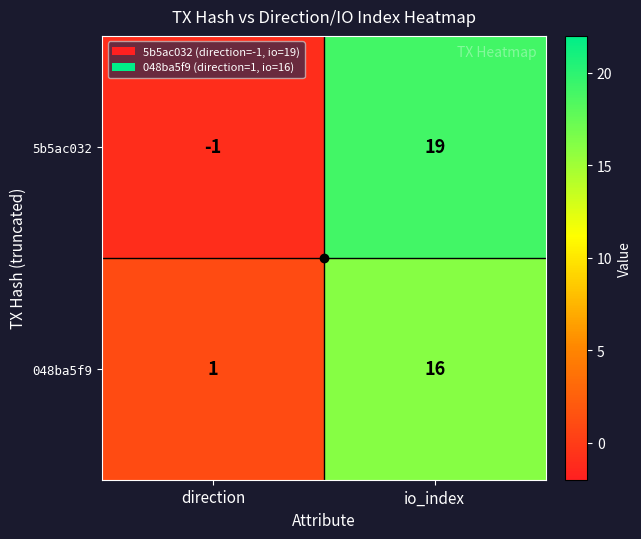

How many categories are shown in the chart?

2